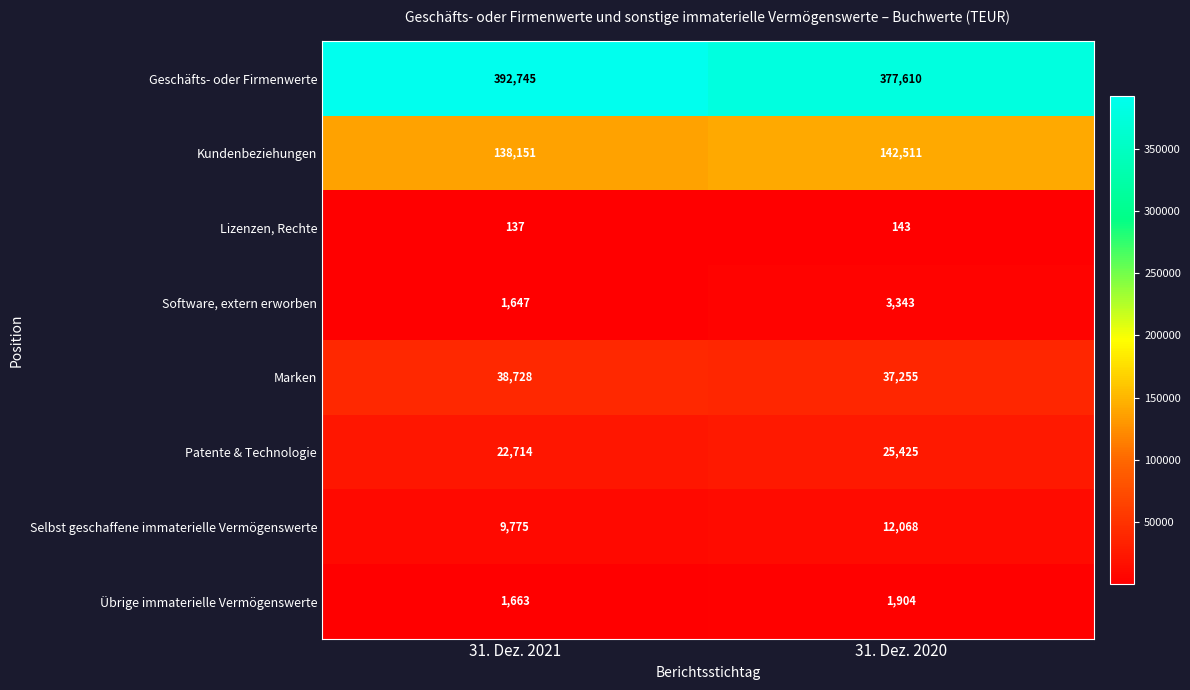

What is the lowest value of the Lizenzen, Rechte series?

137